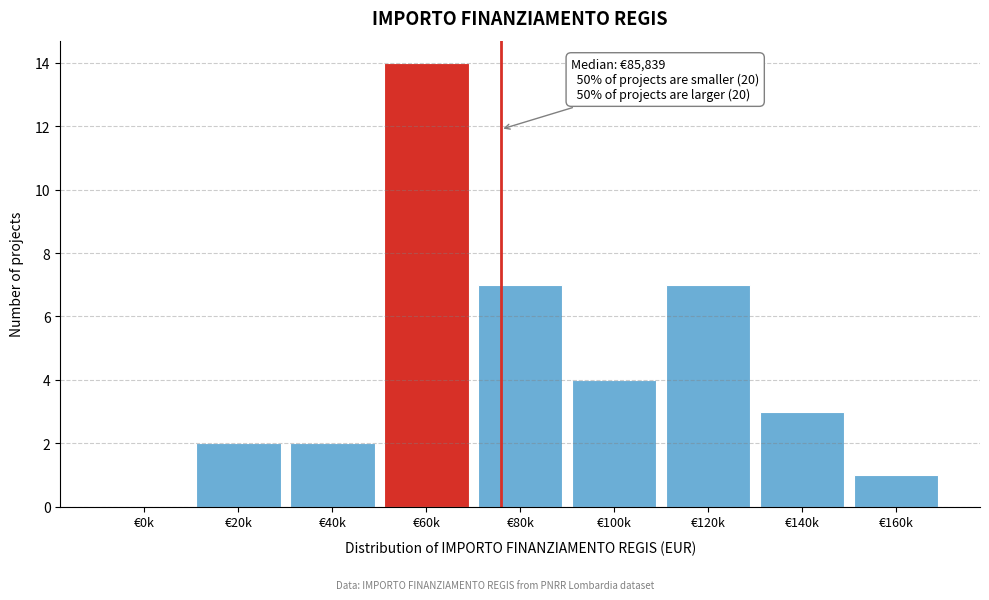

Reading left to right, list all the values displayed in this chart.

€0k=0	€20k=2	€40k=2	€60k=14	€80k=7	€100k=4	€120k=7	€140k=3	€160k=1